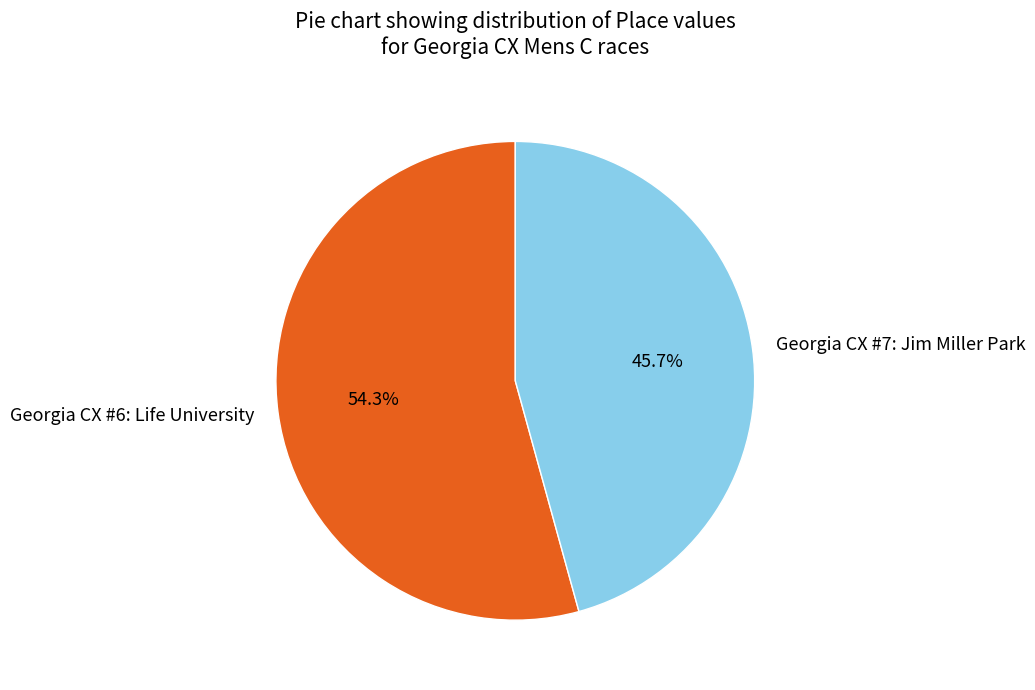

What is the majority slice?

Georgia CX #6: Life University